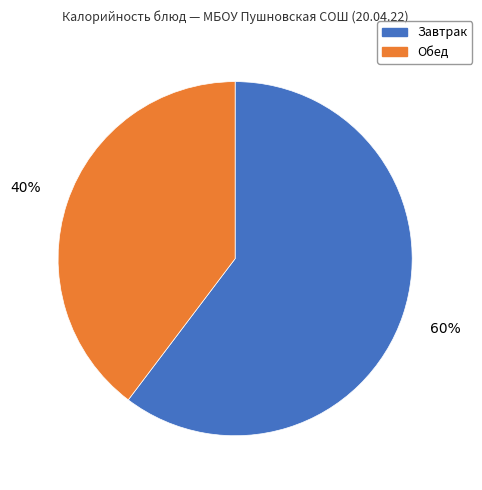

To the nearest percent, what portion does Завтрак represent?

60%